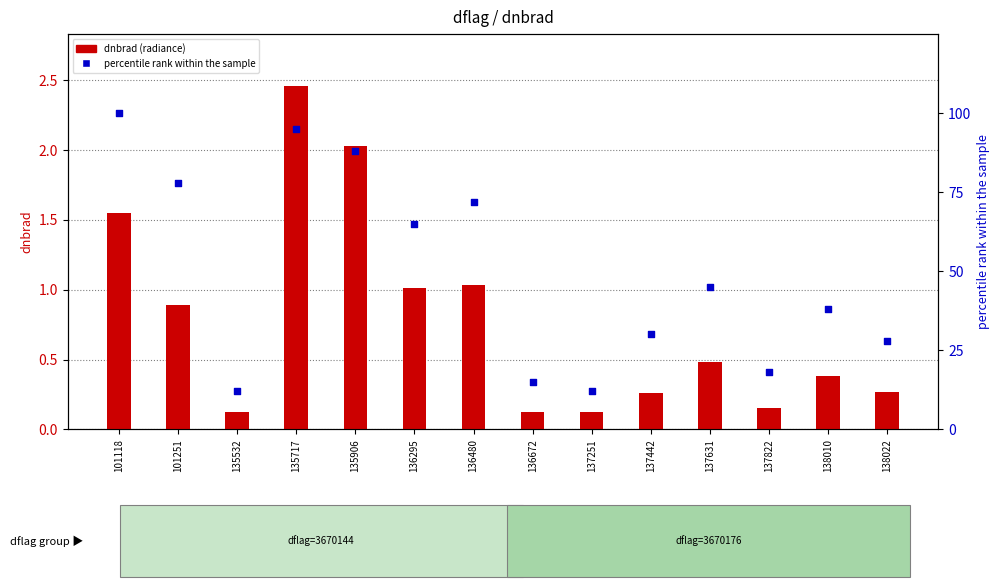

Which series reaches the maximum Y coordinate?

percentile rank within the sample